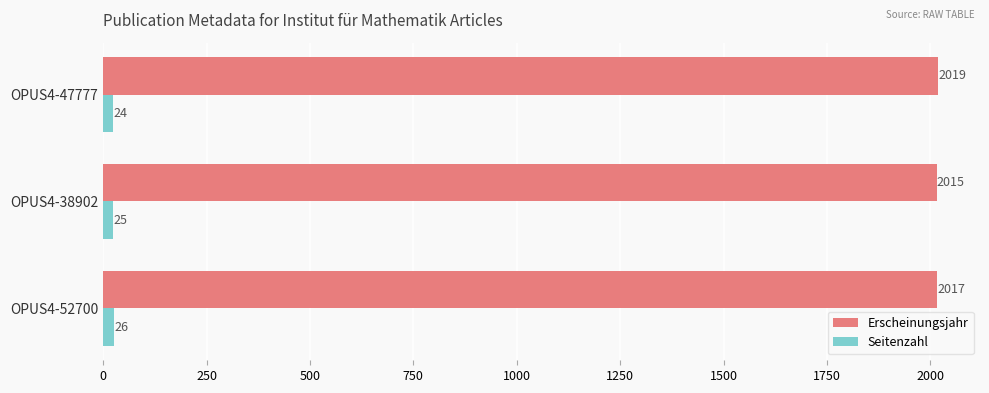

Which category has the lowest value in the Seitenzahl series?

OPUS4-47777